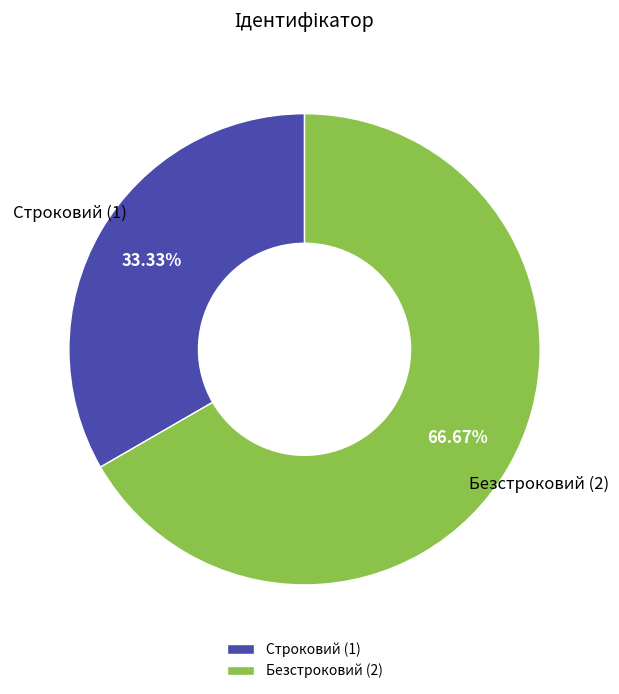

Is the sum of Безстроковий and Строковий greater than half?

Yes